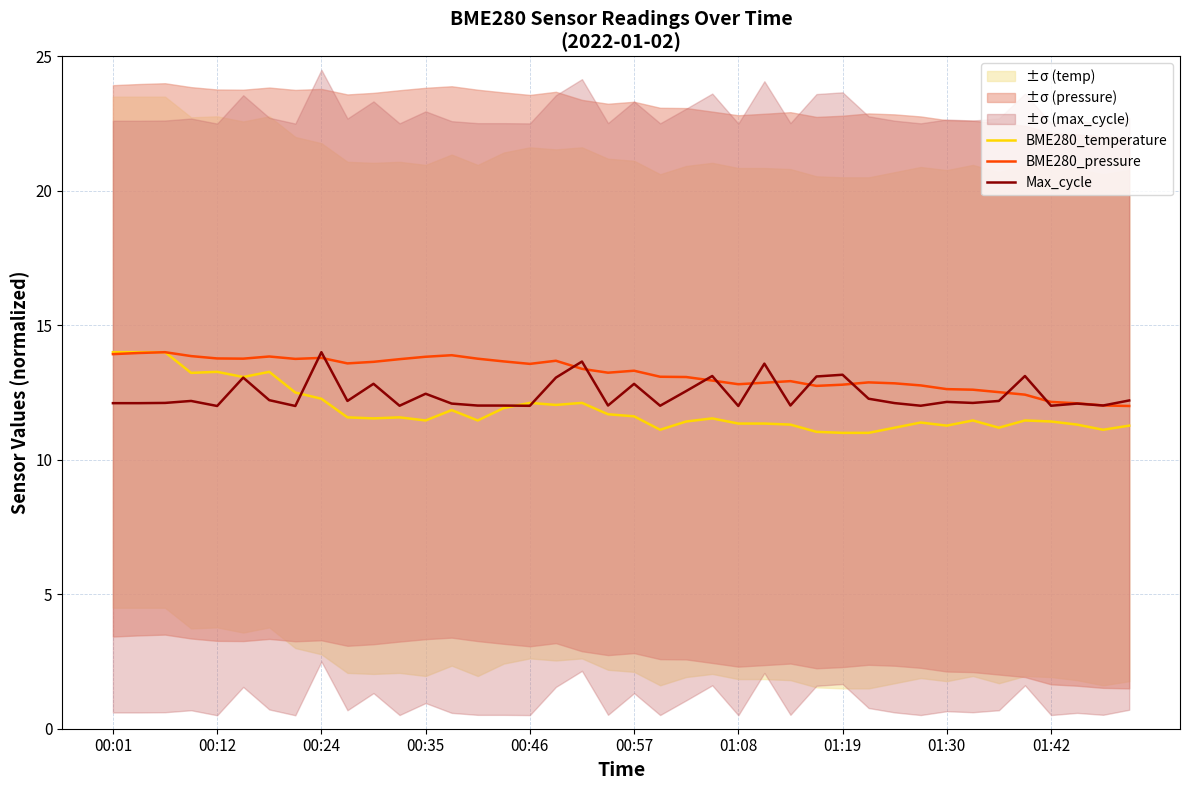

What is the lowest value of the BME280_temperature series?

11.0